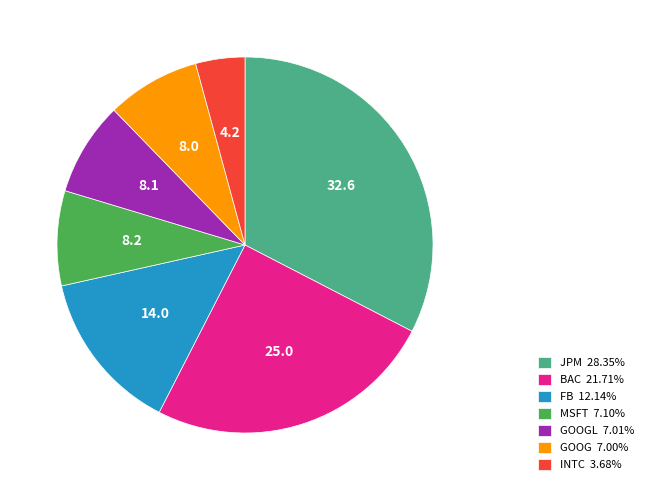

Is there a majority slice in this chart?

No